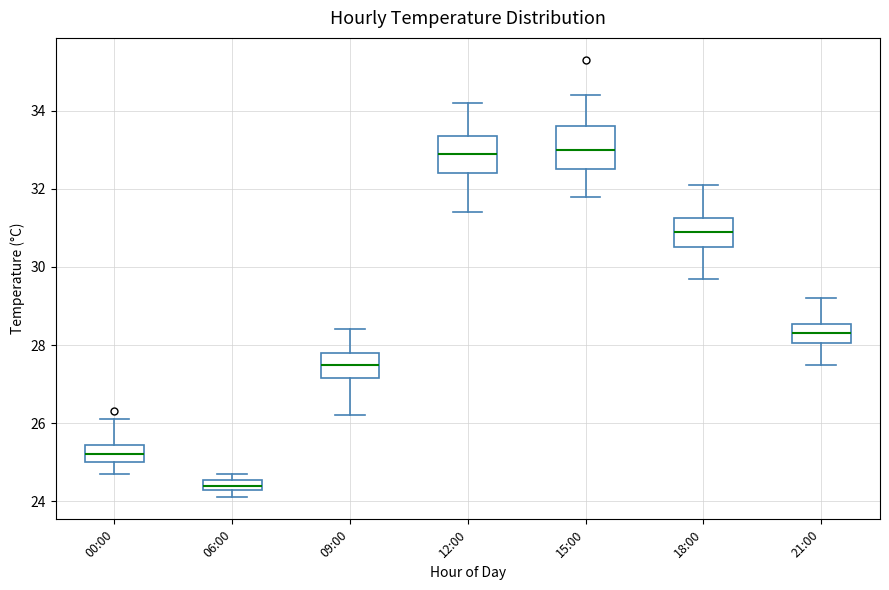

Where is the lower edge of the box for 15:00 on the y-axis? The values are not printed on the chart, so give them approximately, as read against the axis.

32.6